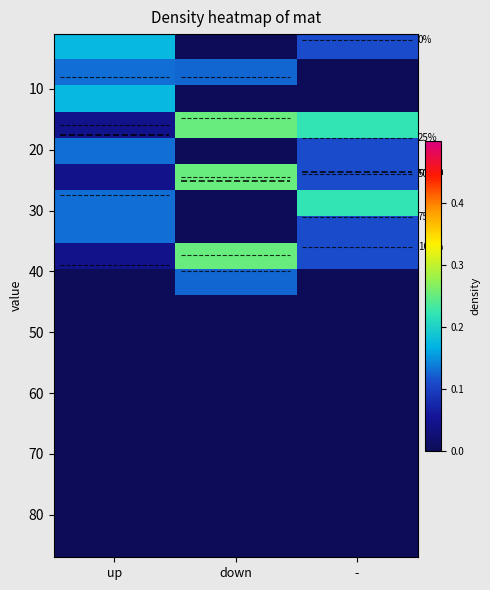

Between down and up, which is larger?

down